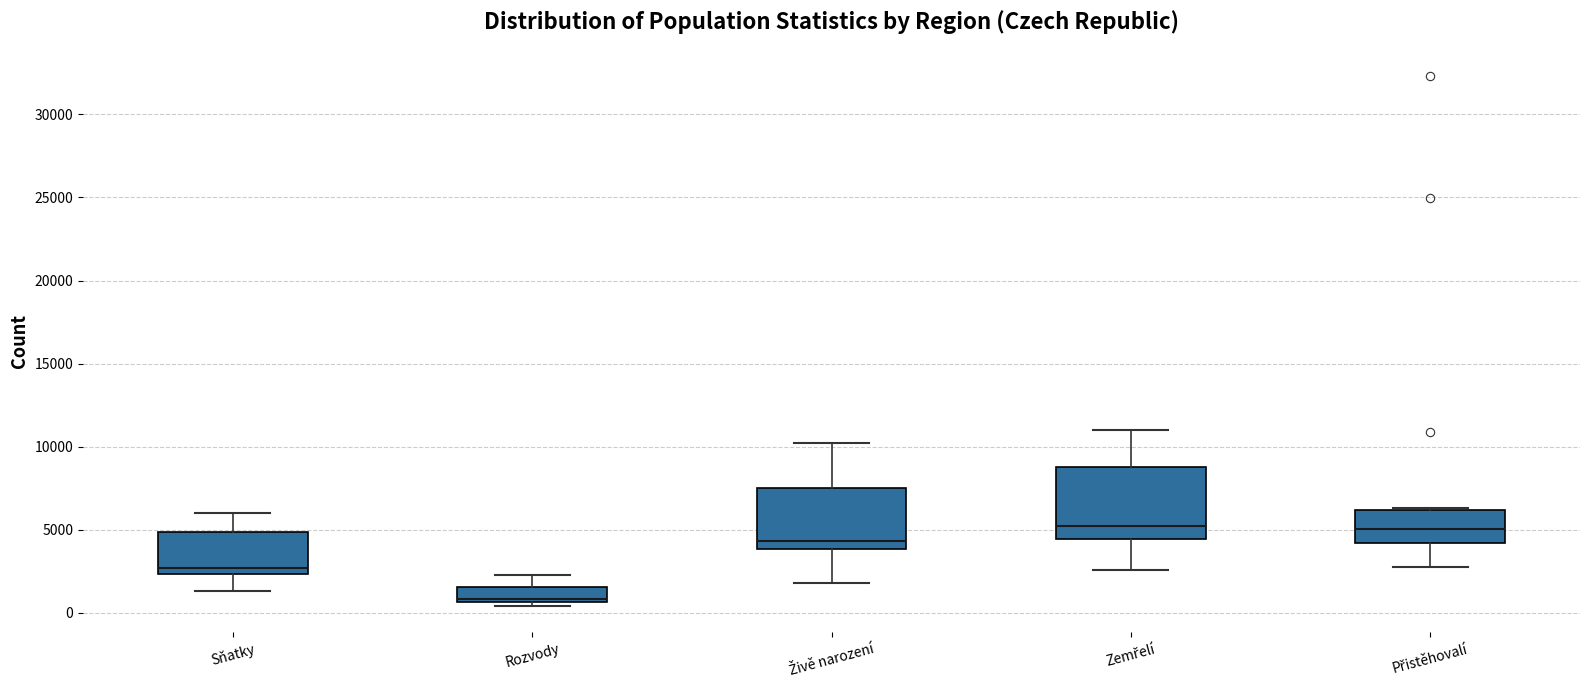

Reading left to right, transcribe this box plot: for each box, give where its median line is, the range the box spans, and where its two whiskers end, as read against the y-axis. The values are not printed on the chart, so give them approximately, as read against the axis.

Sňatky: median 2500 (just above the box's lower edge), box 2500 to 5000, whiskers 1500 to 6000
Rozvody: median 1000, box 500 to 1500, whiskers 500 (just below the box's lower edge) to 2500
Živě narození: median 4500, box 4000 to 7500, whiskers 2000 to 10000
Zemřelí: median 5000, box 4500 to 9000, whiskers 2500 to 11000
Přistěhovalí: median 5000, box 4000 to 6000, whiskers 2500 to 6500